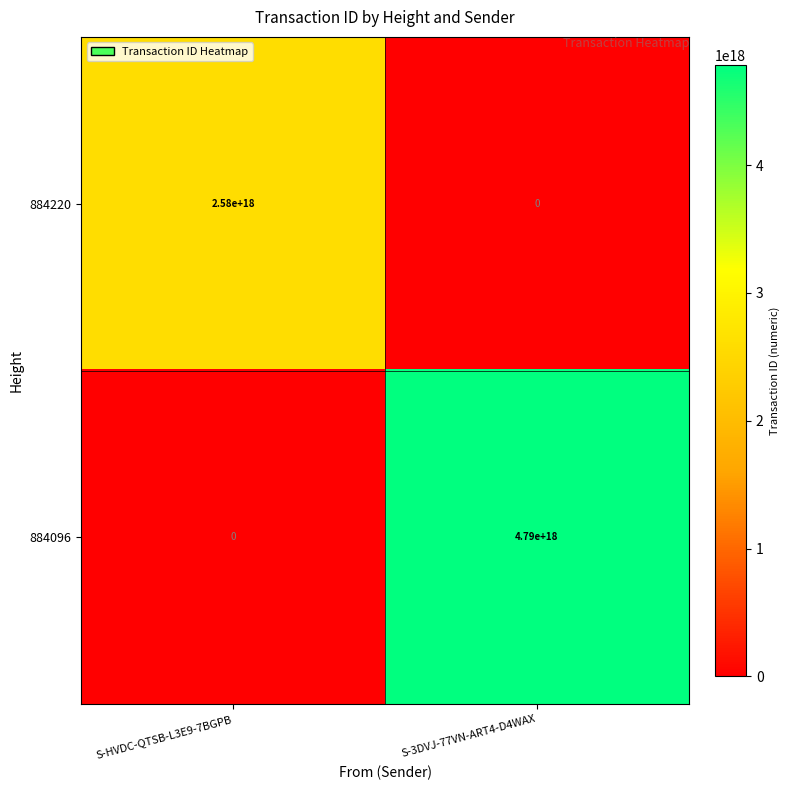

Which series has the widest spread of values?

884096